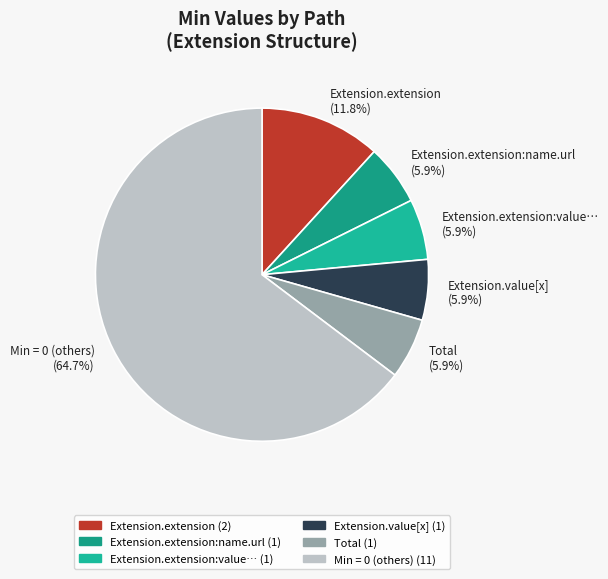

What is the majority slice?

Min = 0 (others) (64.7%)